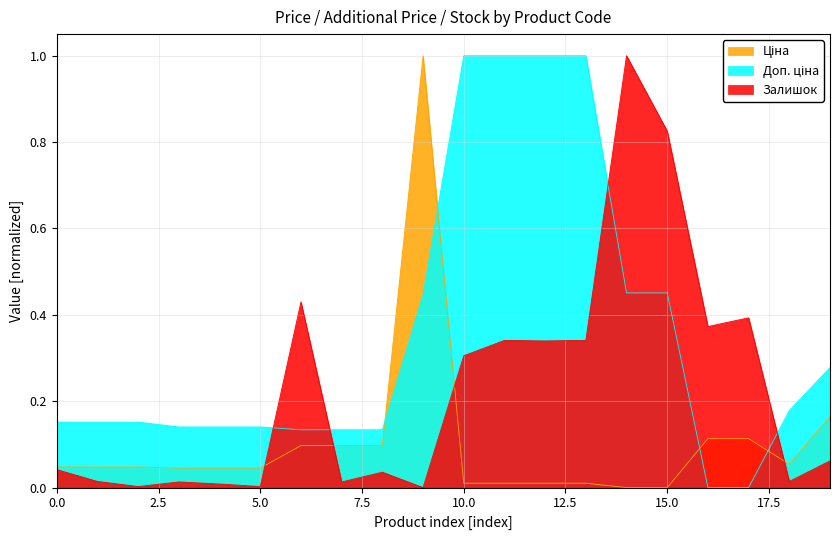

What is the greatest value displayed?

1.0